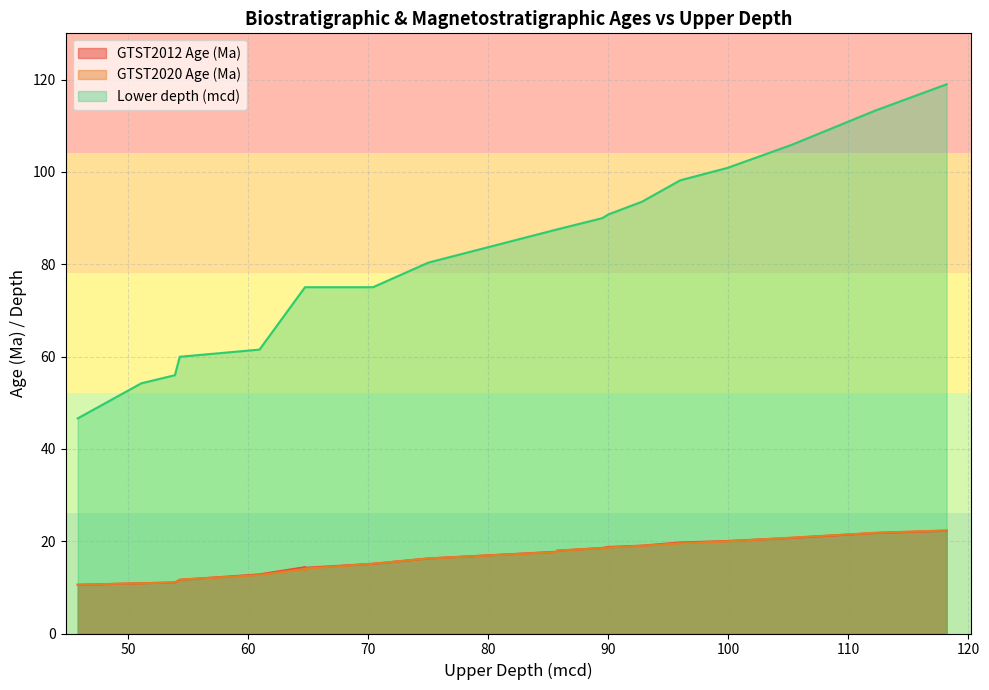

Between 64.74 and 70.41, which series saw the biggest shift?

GTST2012 Age (Ma)